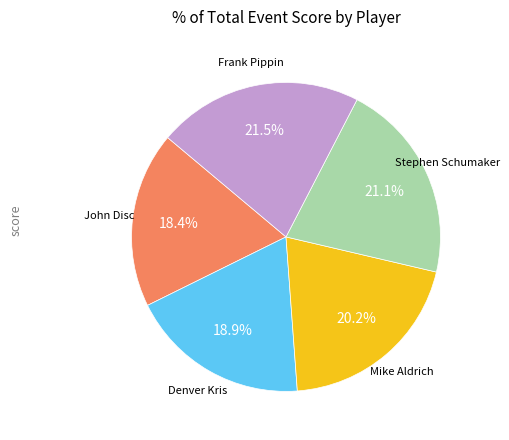

Between Denver Kris and Frank Pippin, which is larger?

Frank Pippin